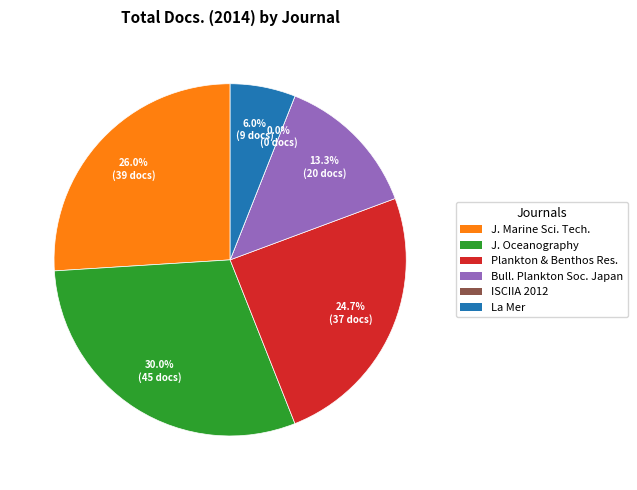

To the nearest percent, what portion does Plankton and Benthos Research represent?

25%